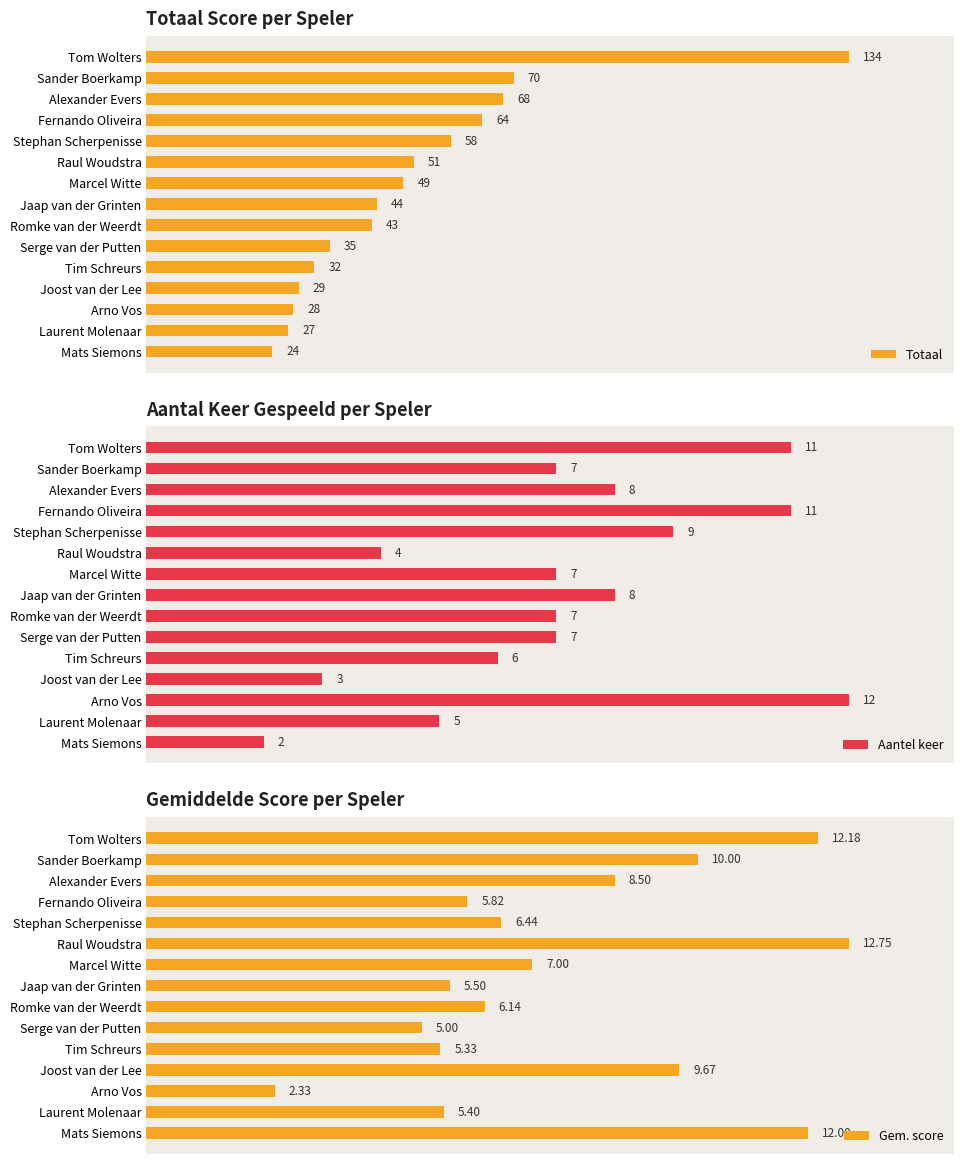

At which label does Aantel keer reach its minimum?

Mats Siemons